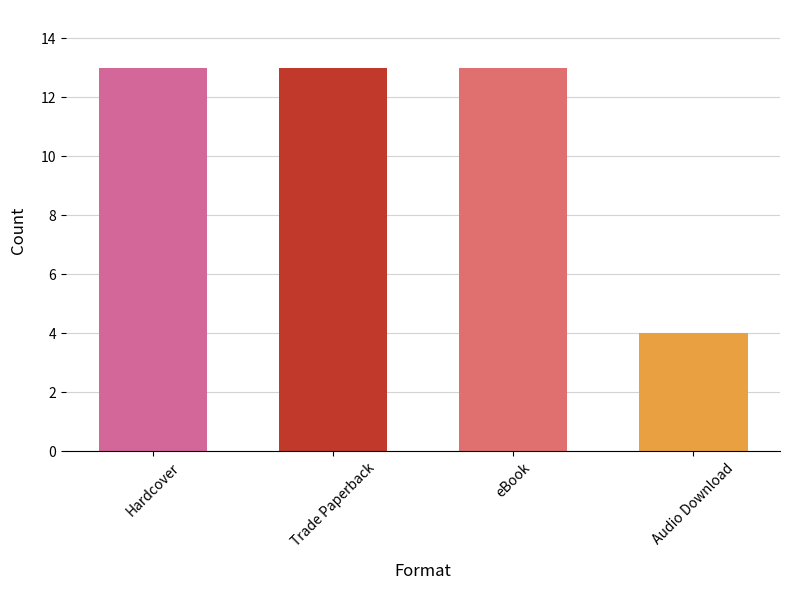

Approximately how many times larger is the value at eBook compared to Hardcover?

1.0